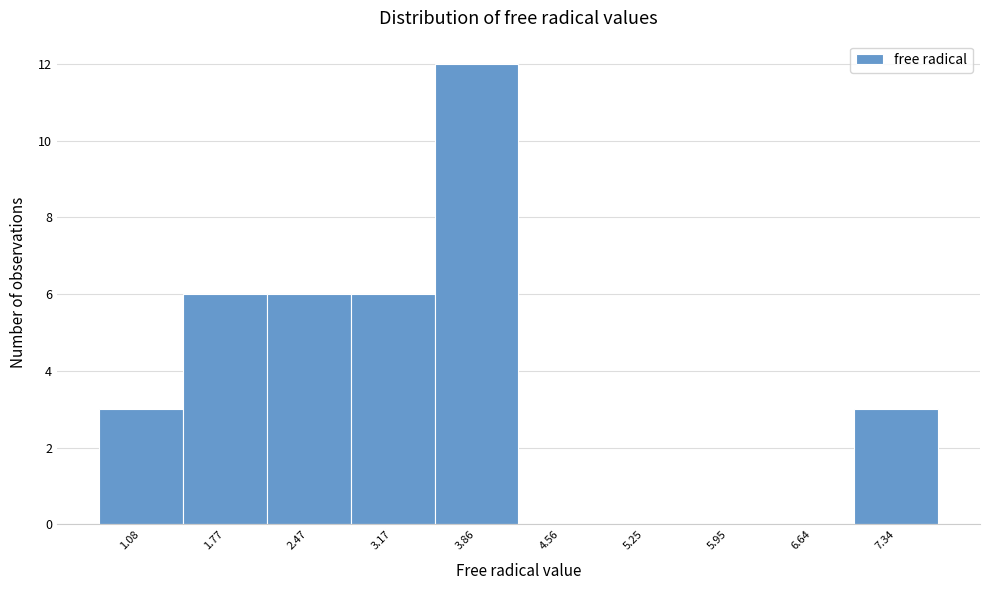

Reading right to left, what are all the values shown in this chart?

7.34=3	6.64=0	5.95=0	5.25=0	4.56=0	3.86=12	3.17=6	2.47=6	1.77=6	1.08=3